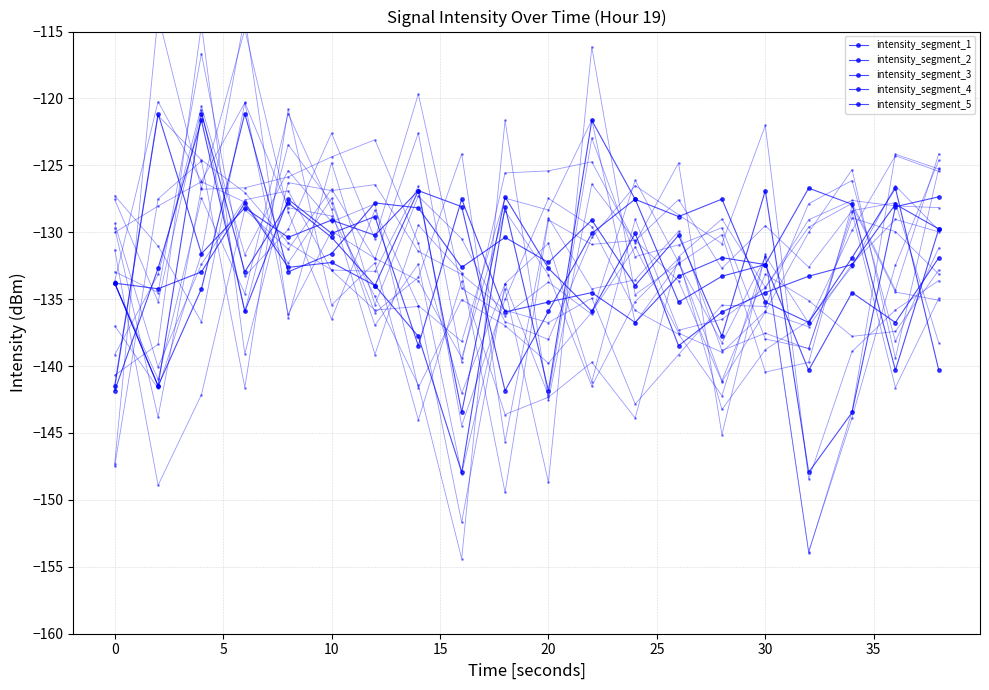

What is the sum of all intensity_segment_5 values?

-2656.2